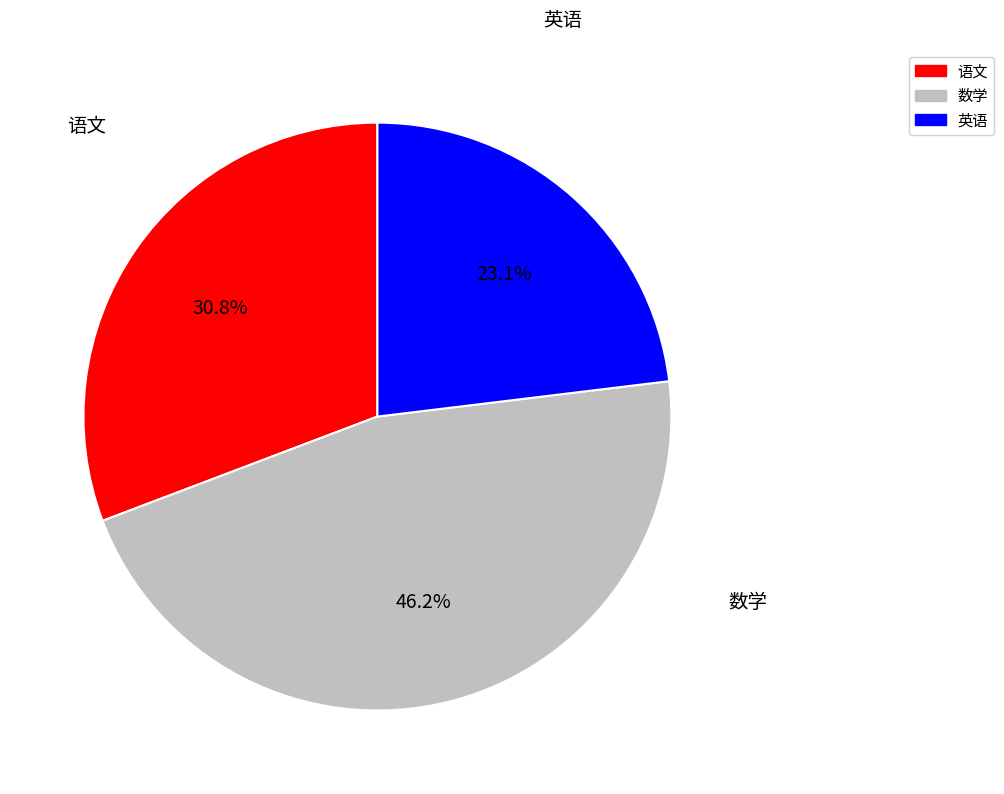

True or false: 英语 accounts for 23% of the total.

True